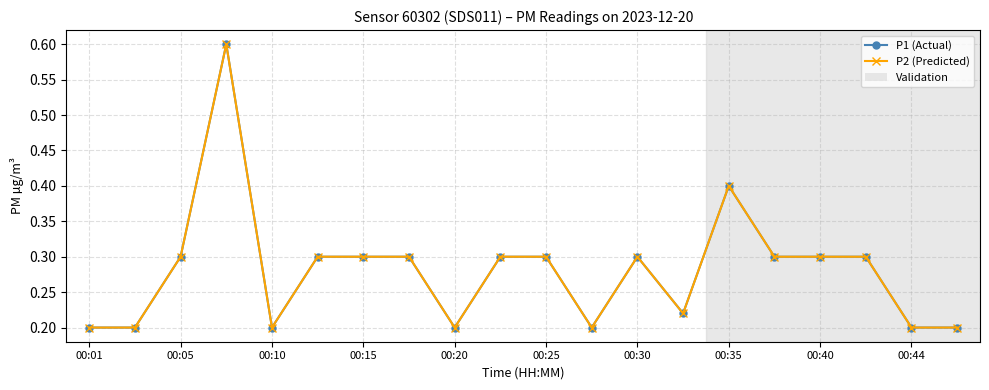

Where is P1 (Actual) nearest to the value 0?

00:01